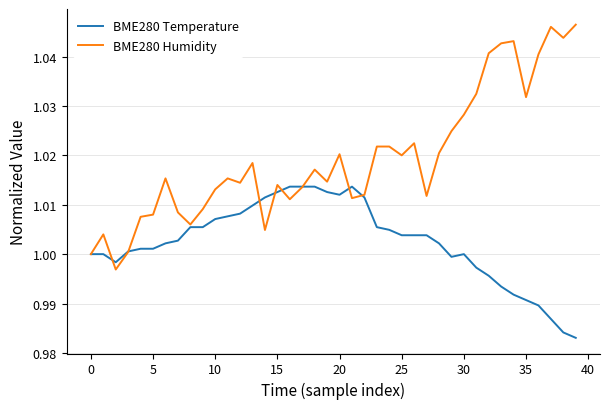

Which series has the widest spread of values?

BME280 Humidity